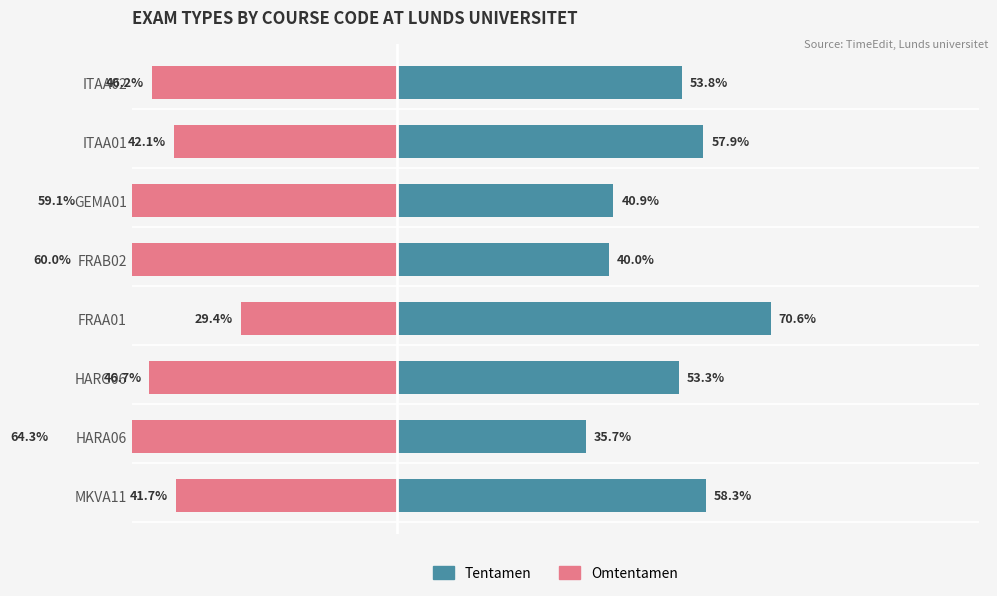

How many series are shown in this chart?

2